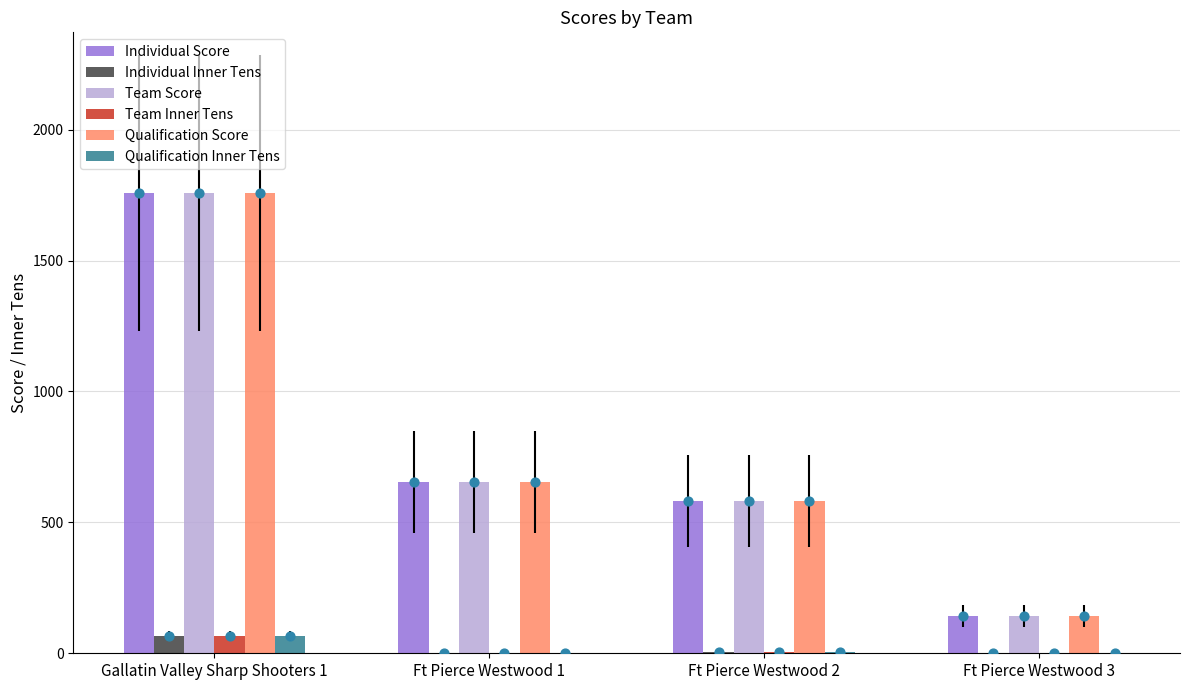

Is the value of Team Inner Tens at Ft Pierce Westwood 1 greater than the value of Individual Score at Ft Pierce Westwood 2?

No